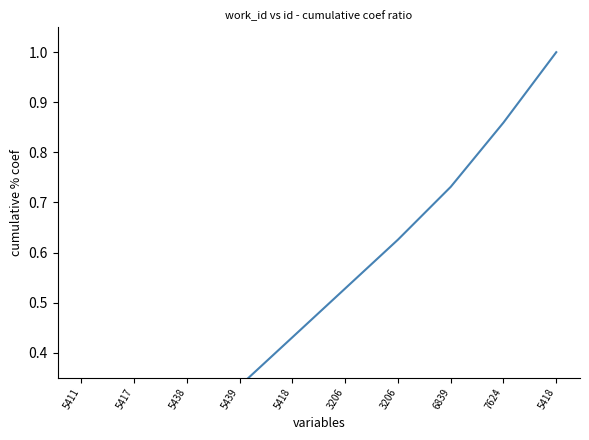

List the labels in order of value, smallest first.

5411, 5417, 5438, 5439, 5418, 3206, 3206, 6839, 7624, 5418